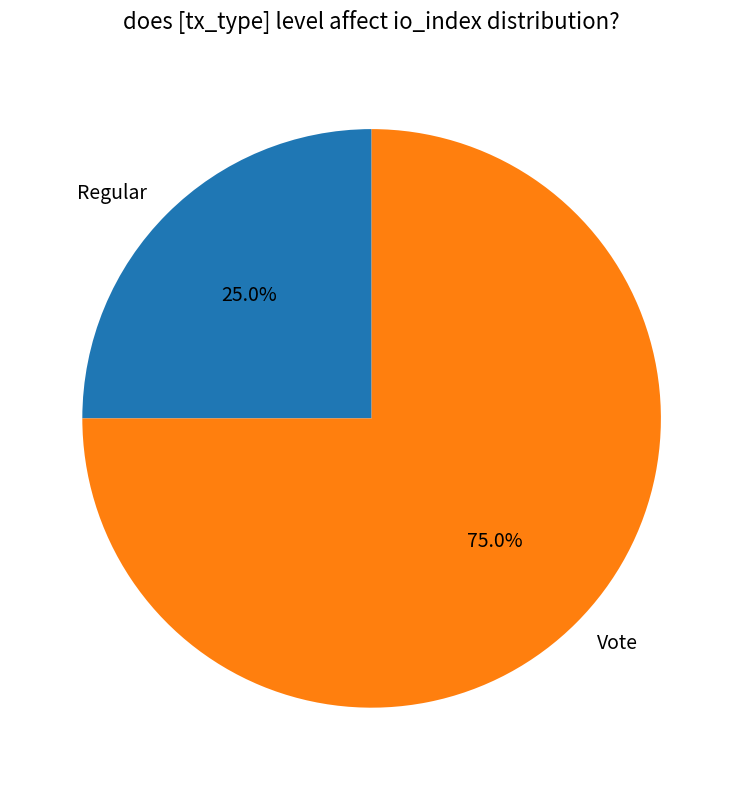

Count the number of slices in the pie.

2